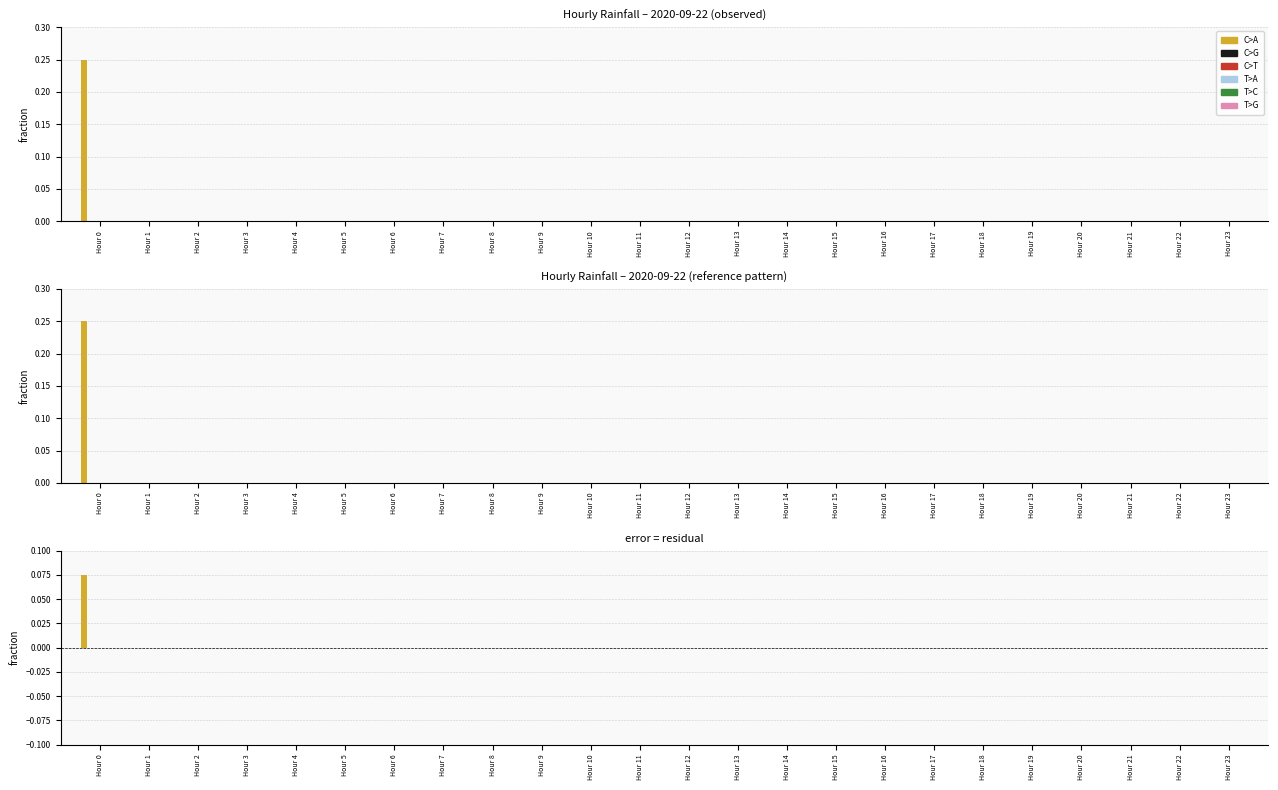

List the series in order of their peak value, highest first.

C>A, C>G, C>T, T>A, T>C, T>G